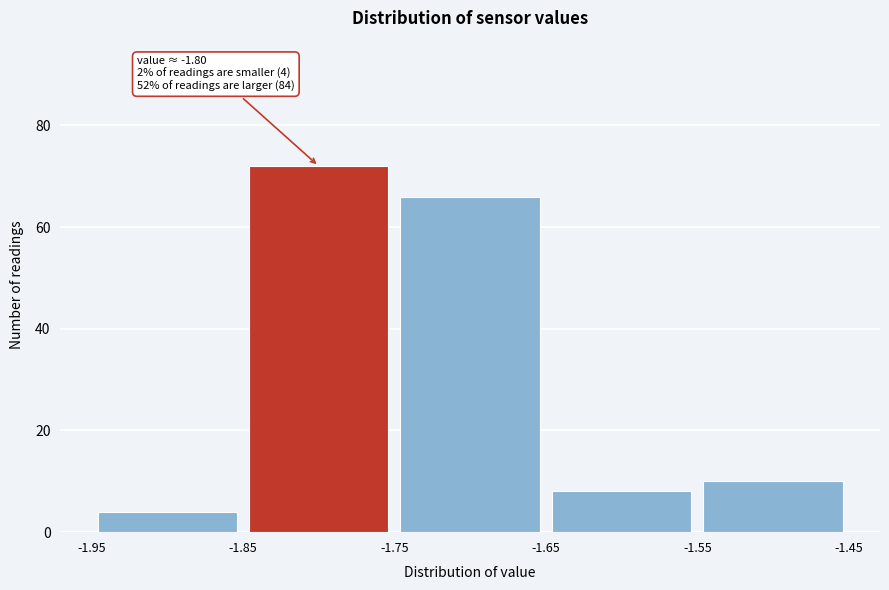

Which range on the x-axis has the tallest bar?

-1.85 to -1.75